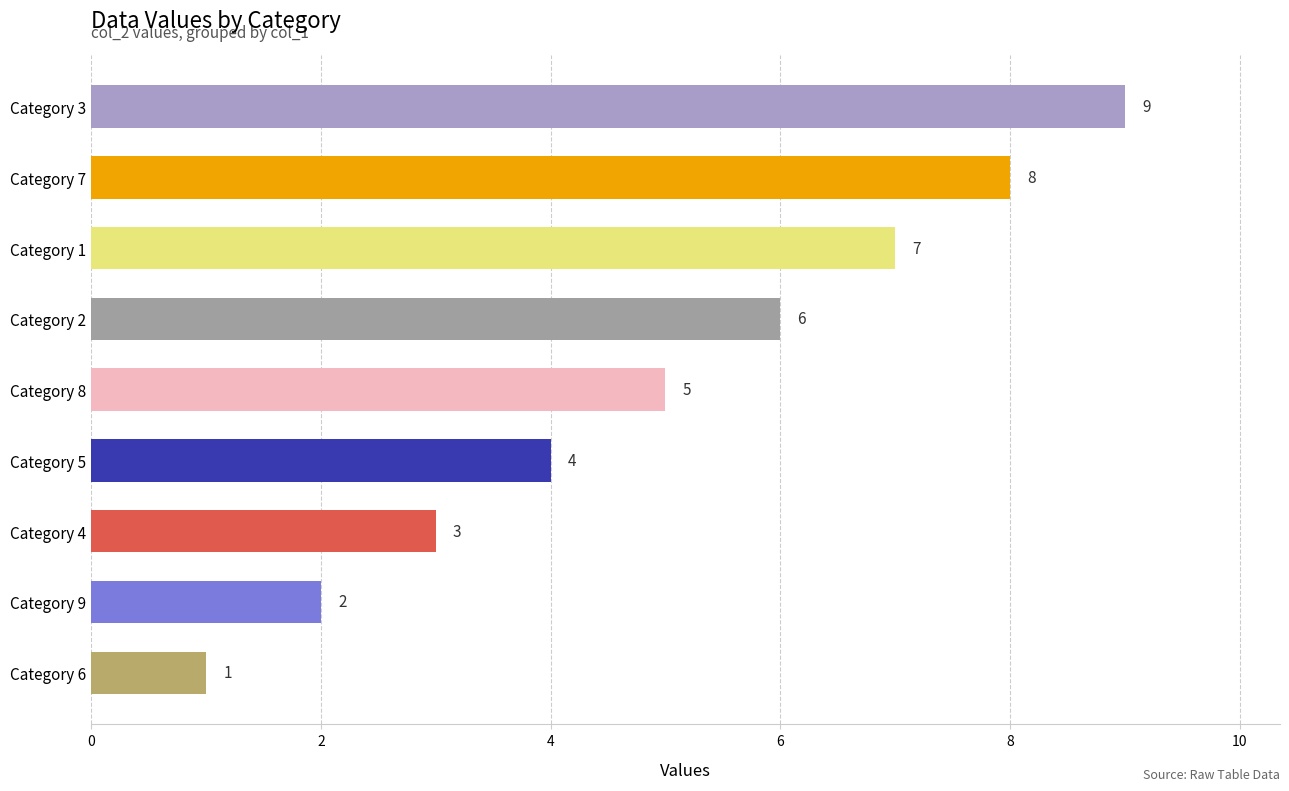

What is the approximate value at Category 3?

9